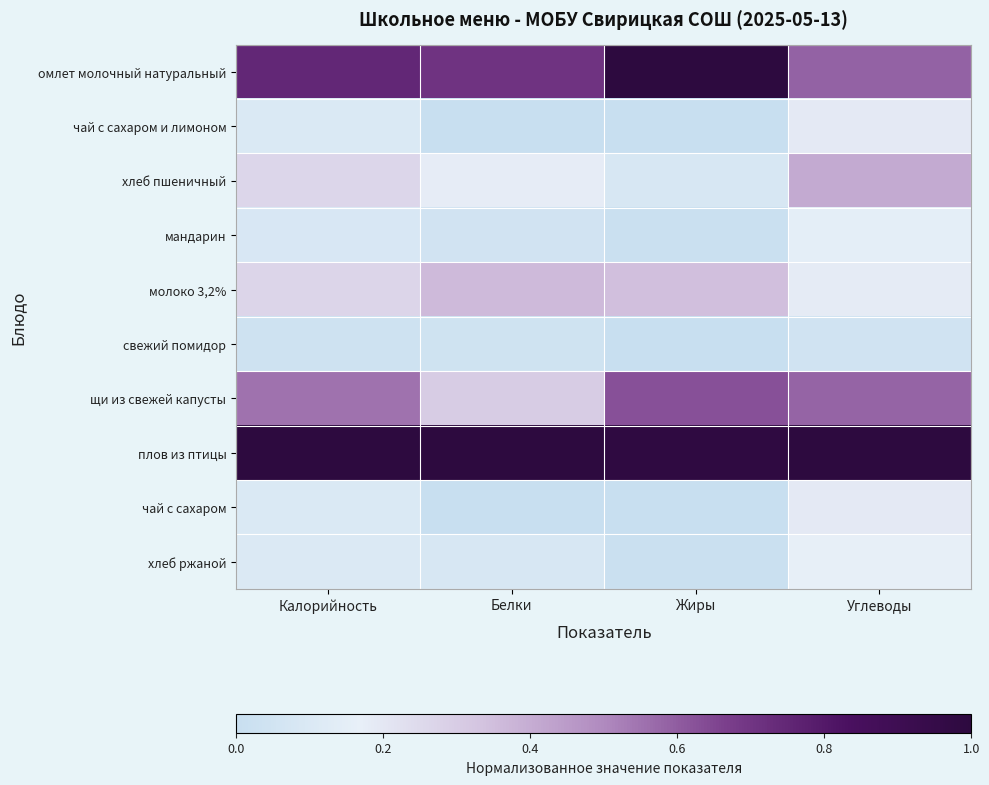

Which has a higher value, Белки or Углеводы?

Белки